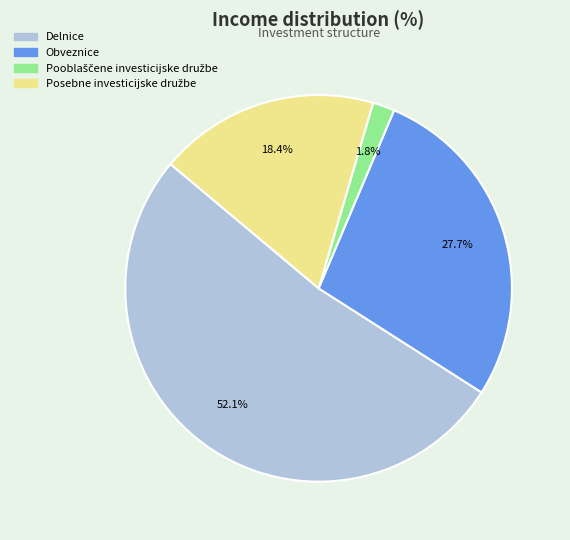

Is the sum of Delnice and Obveznice greater than half?

Yes